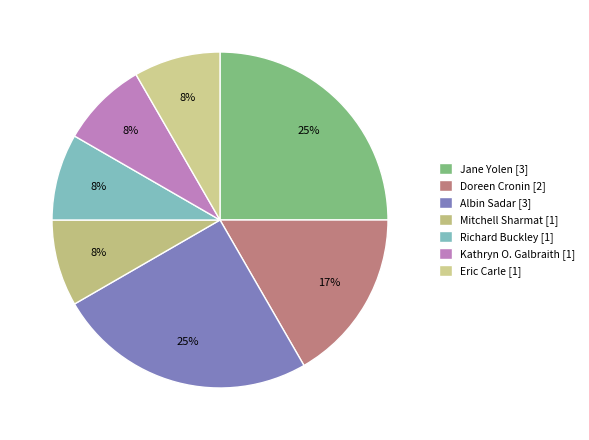

How many segments does this pie chart have?

7